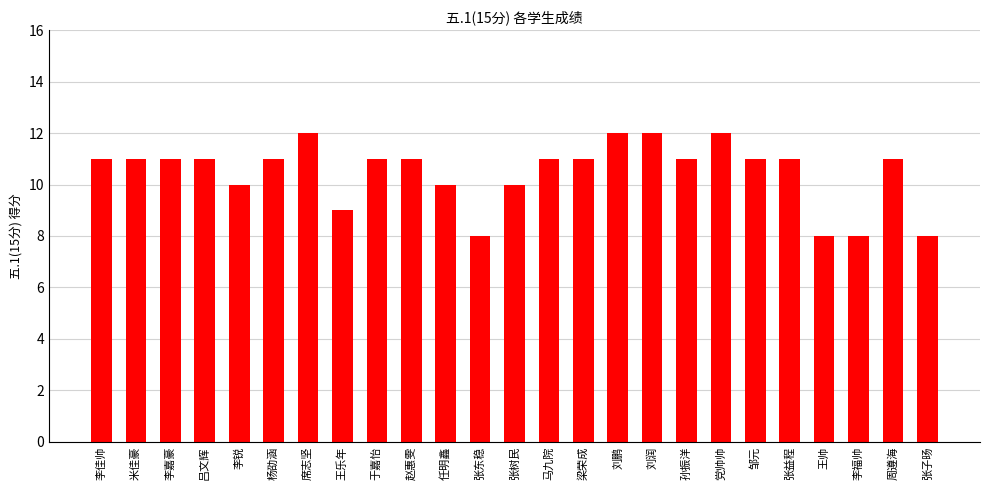

What is the minimum value shown in the chart?

8